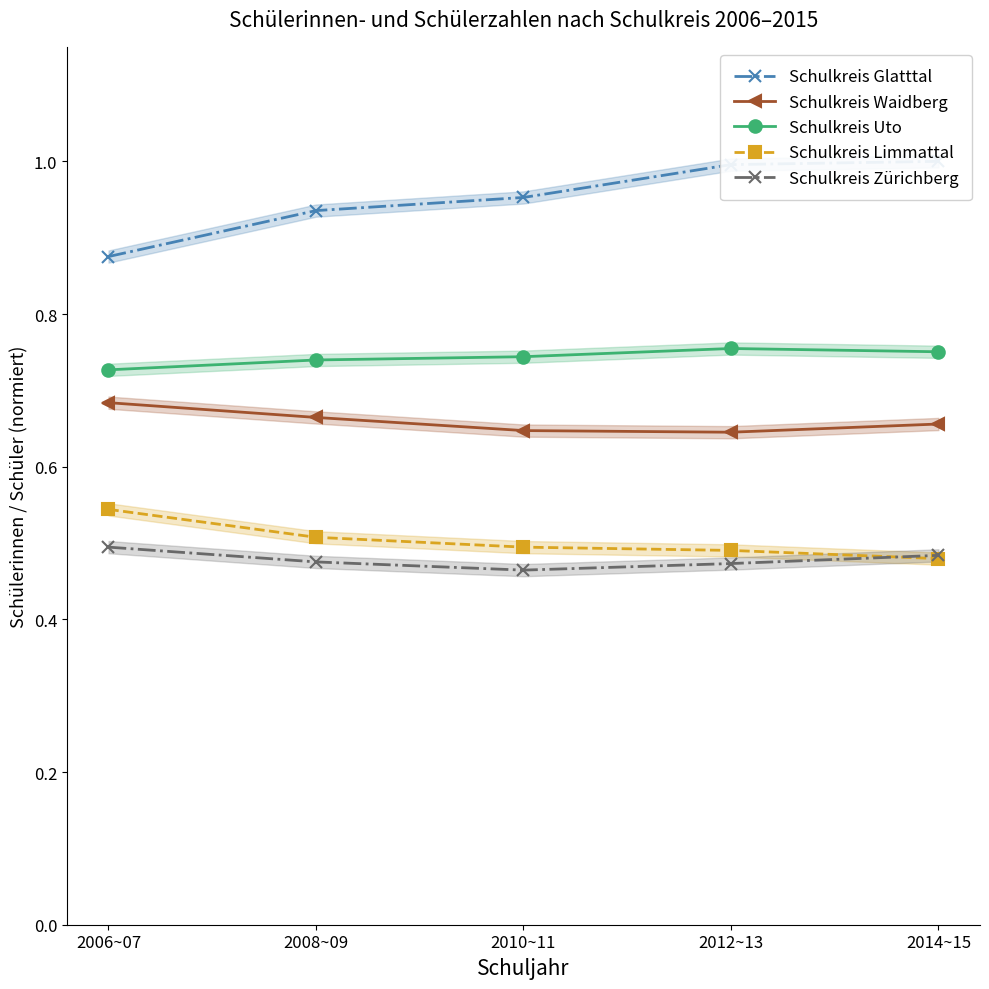

Rank the series by their maximum value, from highest to lowest.

Schulkreis Glatttal, Schulkreis Uto, Schulkreis Waidberg, Schulkreis Limmattal, Schulkreis Zürichberg